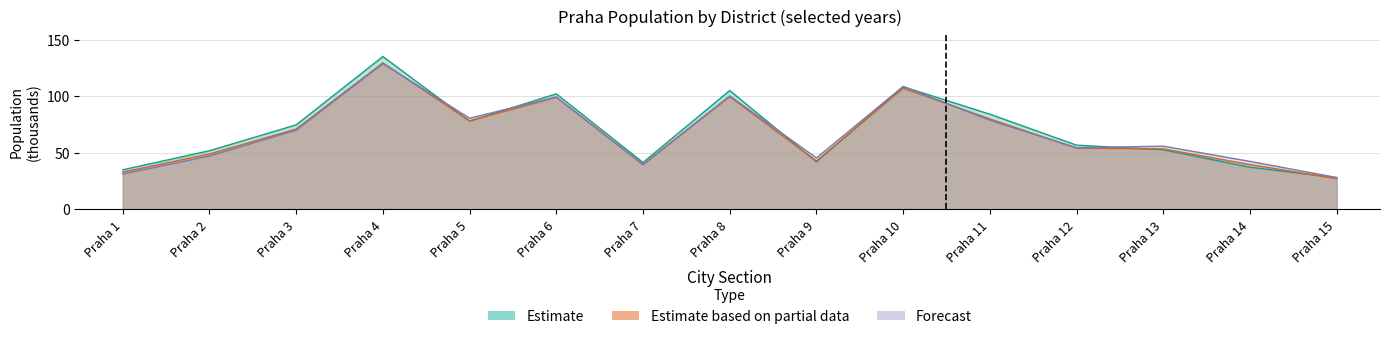

How many intersections are there between Forecast and Estimate based on partial data?

5